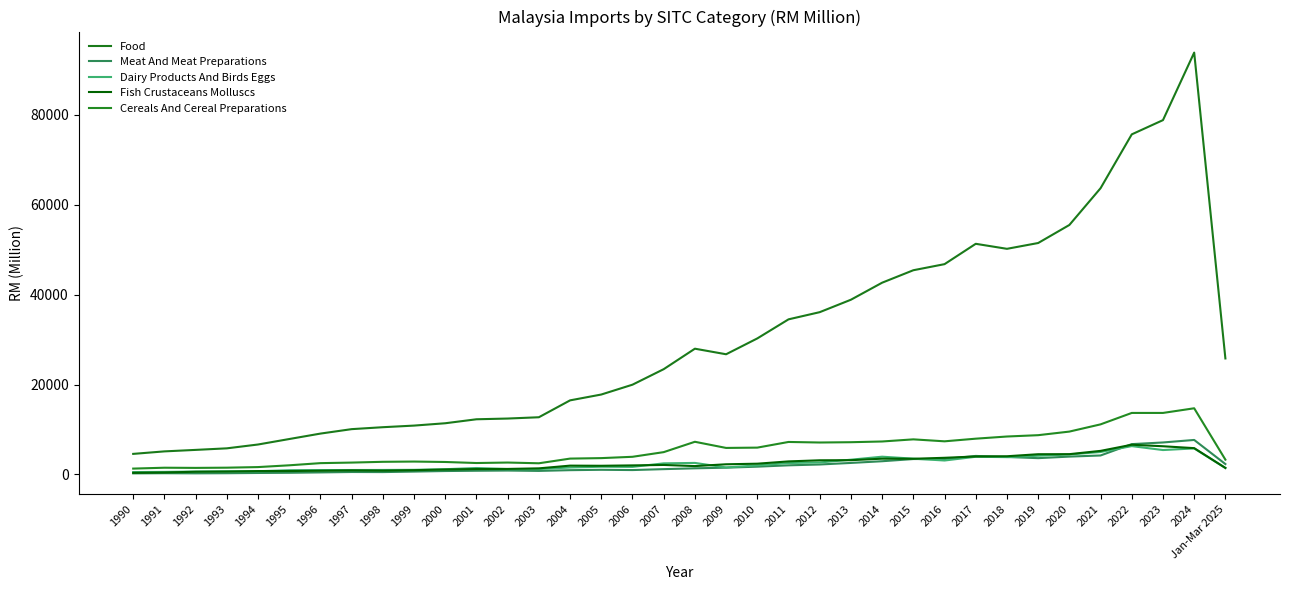

At 2009, list the series in order from largest to smallest.

Food, Cereals And Cereal Preparations, Fish Crustaceans Molluscs, Dairy Products And Birds Eggs, Meat And Meat Preparations